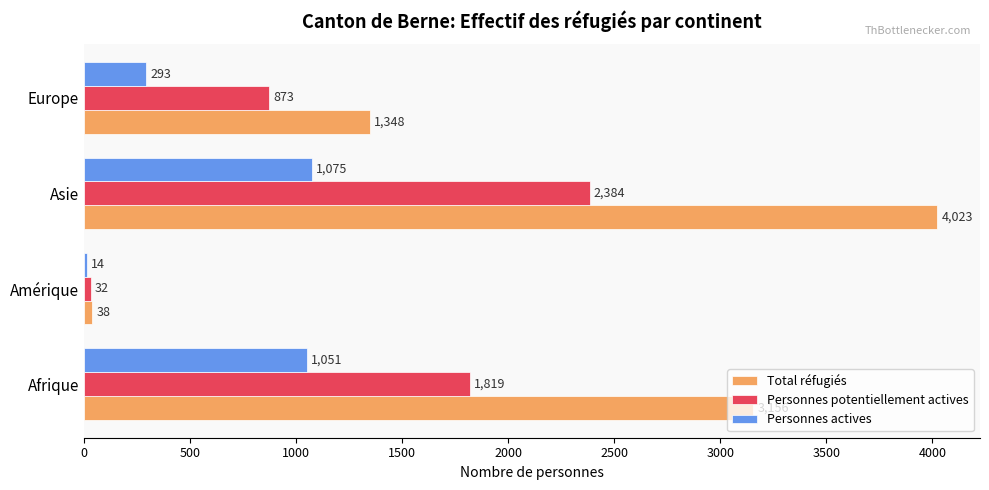

Which category has the highest value in the Personnes actives series?

Asie